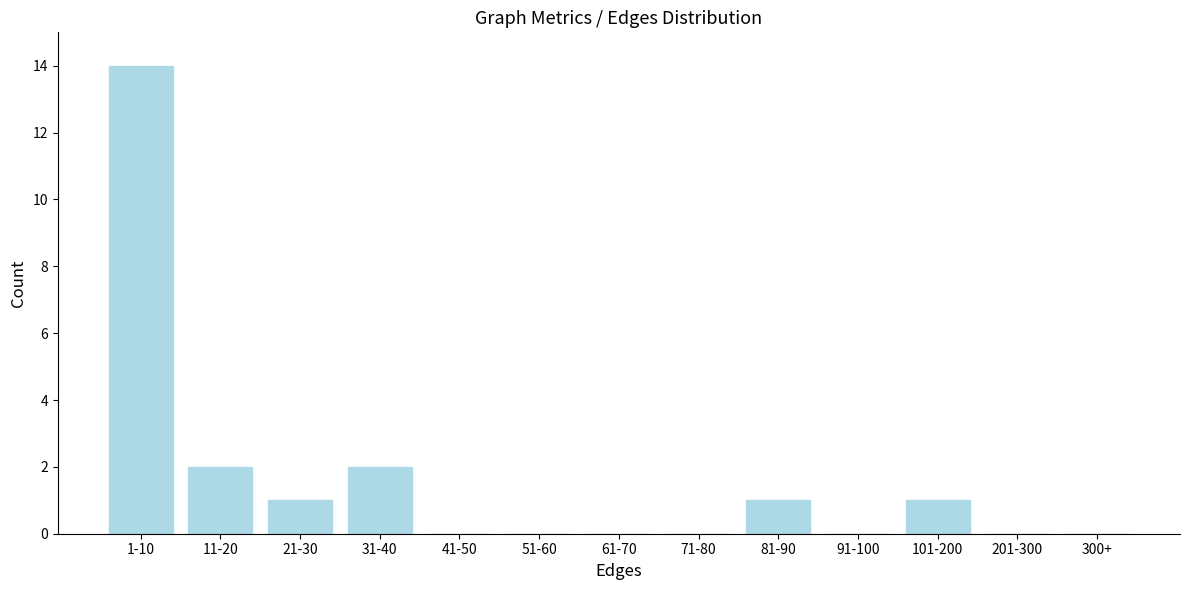

Reading left to right, what are all the values shown in this chart?

1-10=14	11-20=2	21-30=1	31-40=2	41-50=0	51-60=0	61-70=0	71-80=0	81-90=1	91-100=0	101-200=1	201-300=0	300+=0